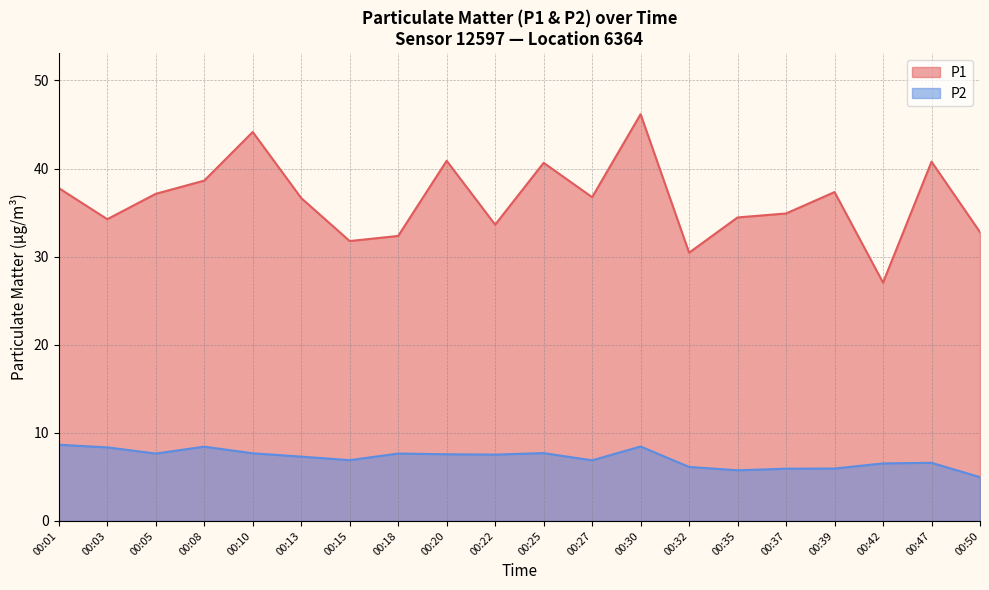

True or false: P1 and P2 cross at least once.

False